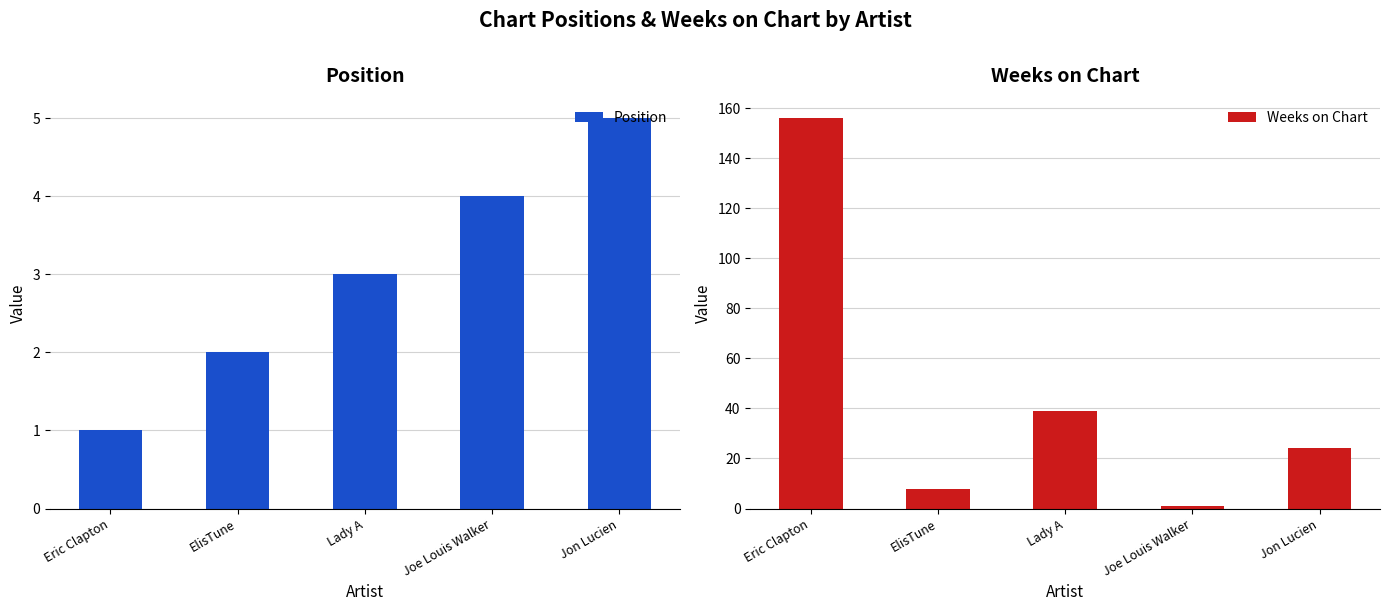

Reading left to right, transcribe all the data shown in this chart.

Position: Eric Clapton=1	ElisTune=2	Lady A=3	Joe Louis Walker=4	Jon Lucien=5
Weeks on Chart: Eric Clapton=156	ElisTune=8	Lady A=39	Joe Louis Walker=1	Jon Lucien=24